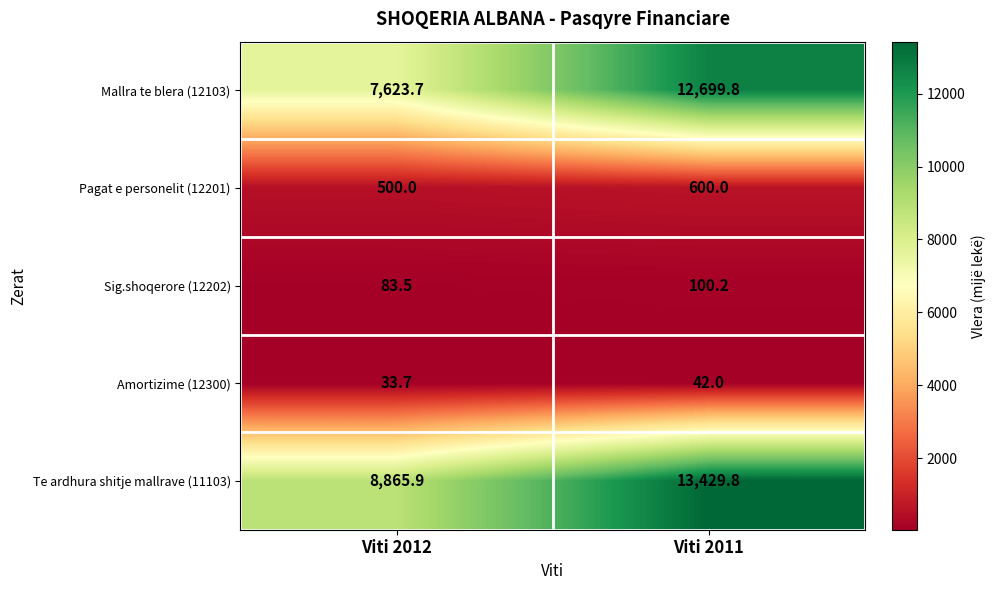

At which category does the chart reach its peak across all series?

Viti 2011